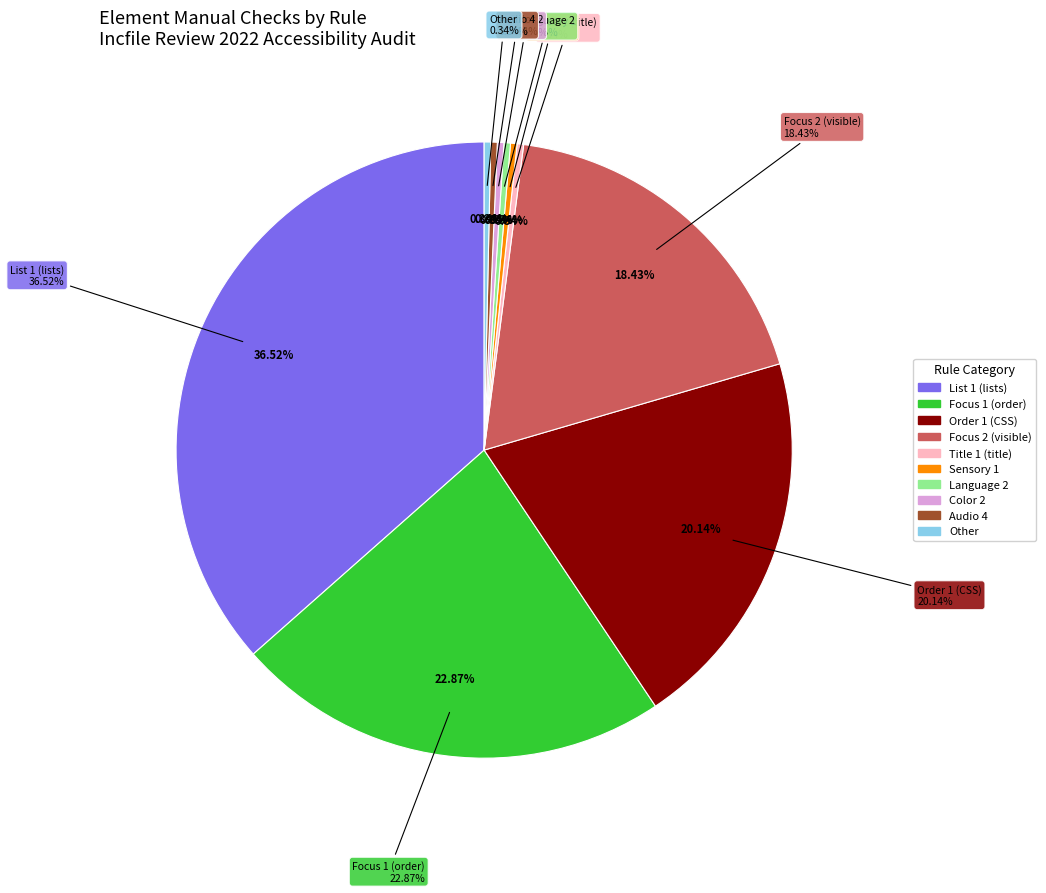

What is the change in value from List 1 (lists) to Focus 2 (visible)?

-53